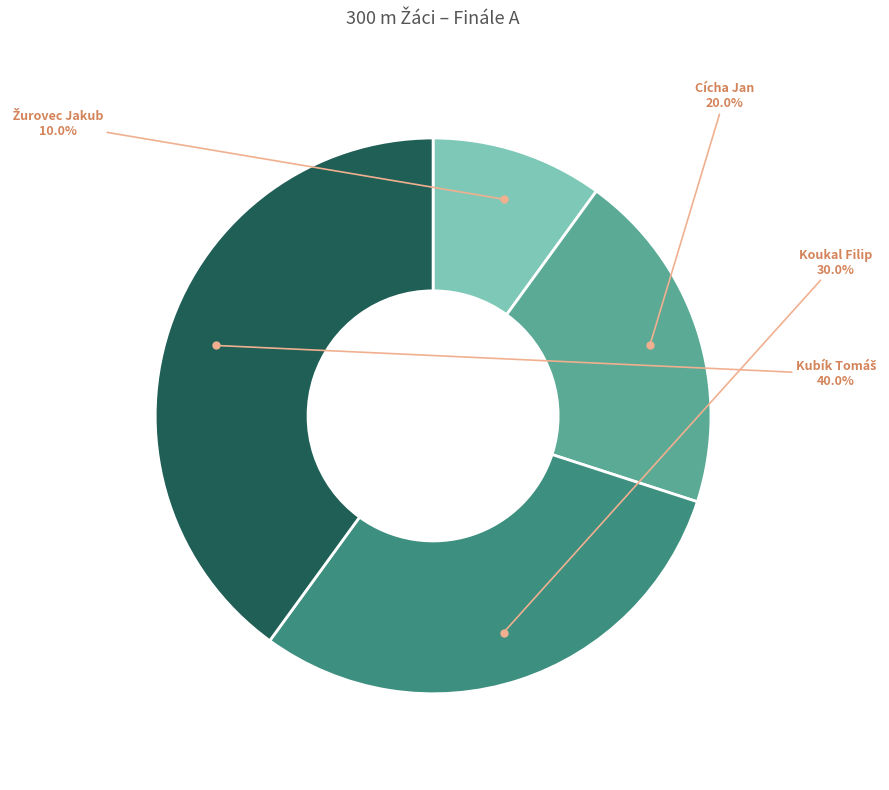

How many slices are in this pie chart?

4